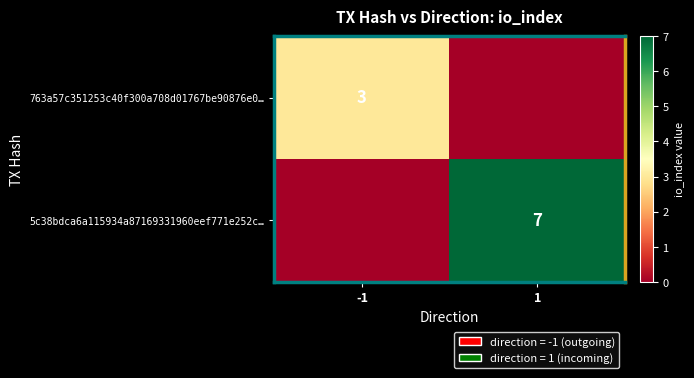

True or false: 763a57c351253c40f300a708d01767be90876e0… has a value of 3 at -1.

True